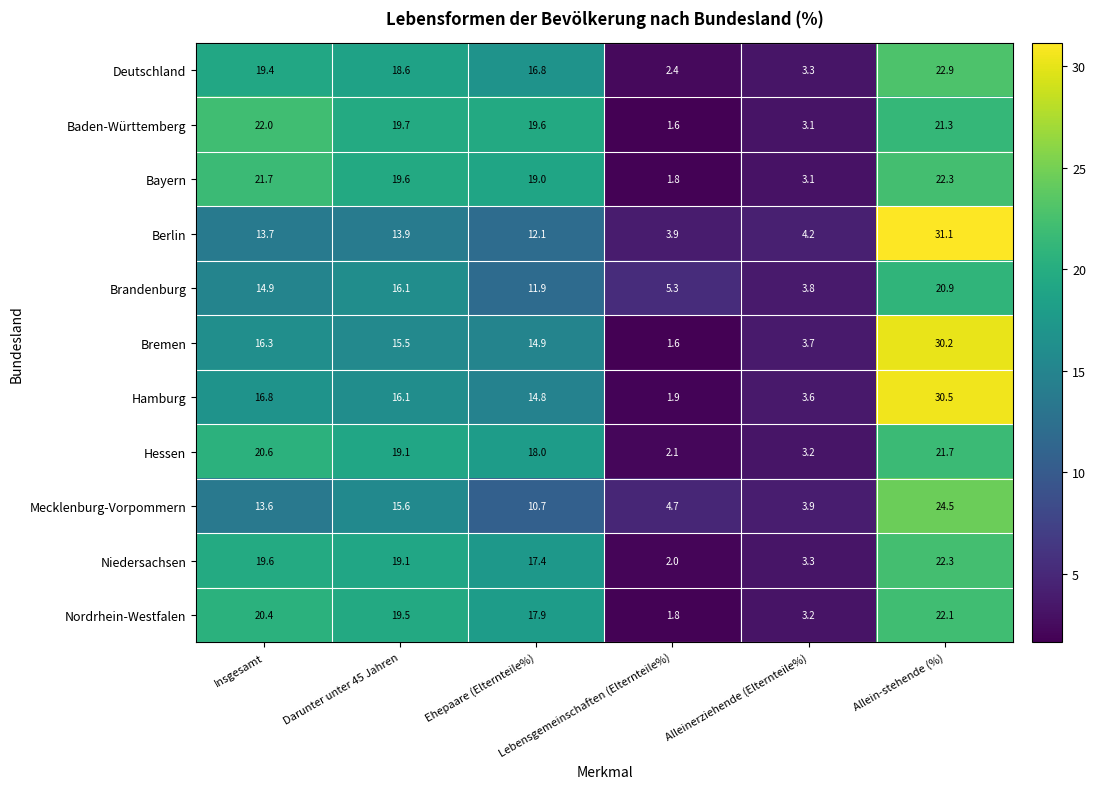

Which series has the largest total across all categories?

Bayern